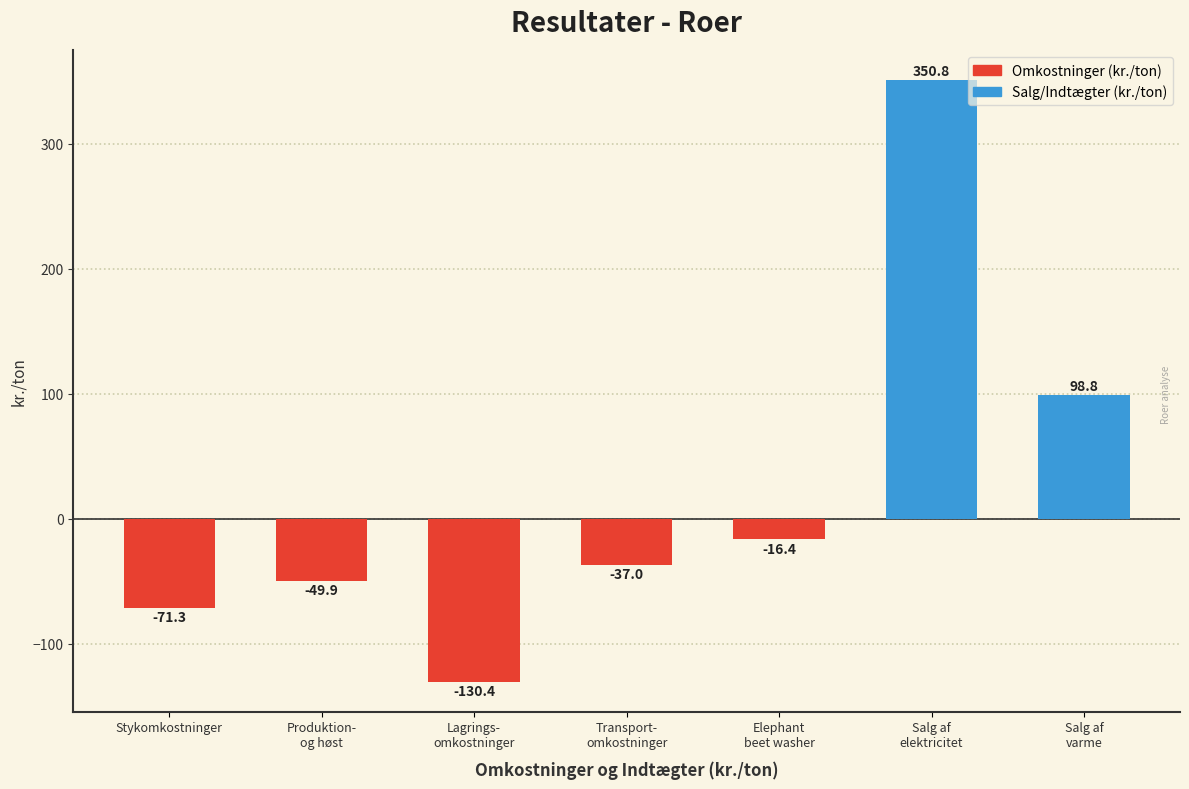

Reading left to right, what are all the values shown in this chart?

-71.3	-49.9	-130.4	-37.0	-16.4	350.8	98.8